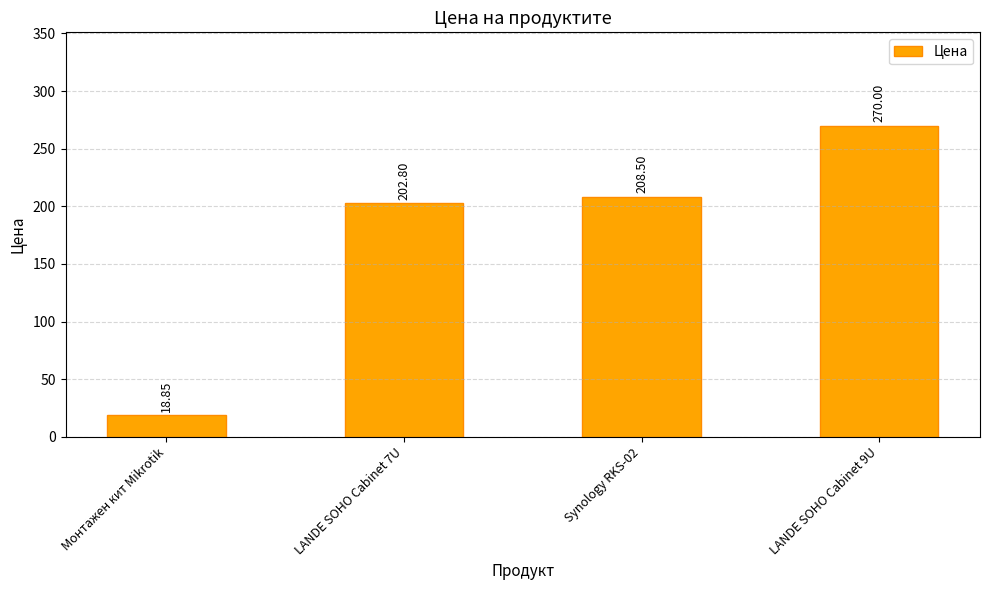

Is it true that the value at LANDE SOHO Cabinet 9U is 475.3?

False